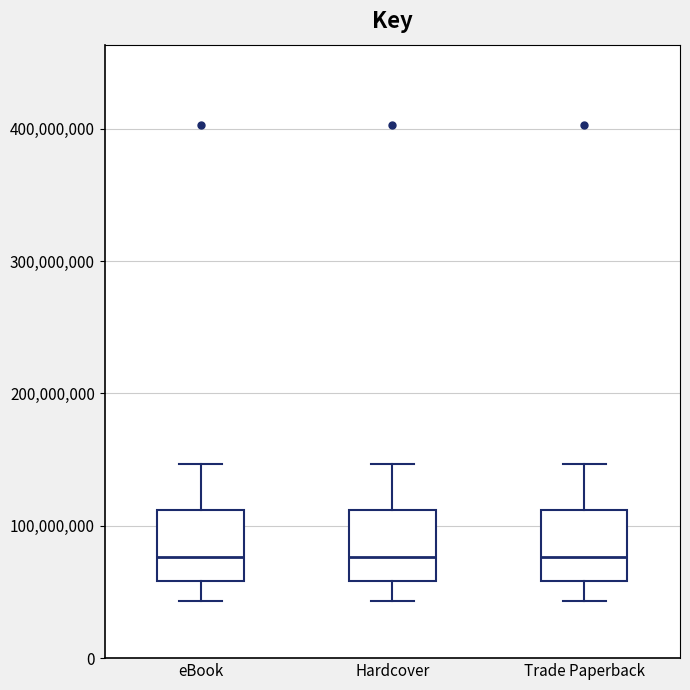

Reading left to right, read every box against the y-axis: the position of its median line, the range the box covers, and the ends of its whiskers. The values are not printed on the chart, so give them approximately, as read against the axis.

eBook: median 80000000, box 60000000 to 110000000, whiskers 40000000 to 150000000
Hardcover: median 80000000, box 60000000 to 110000000, whiskers 40000000 to 150000000
Trade Paperback: median 80000000, box 60000000 to 110000000, whiskers 40000000 to 150000000